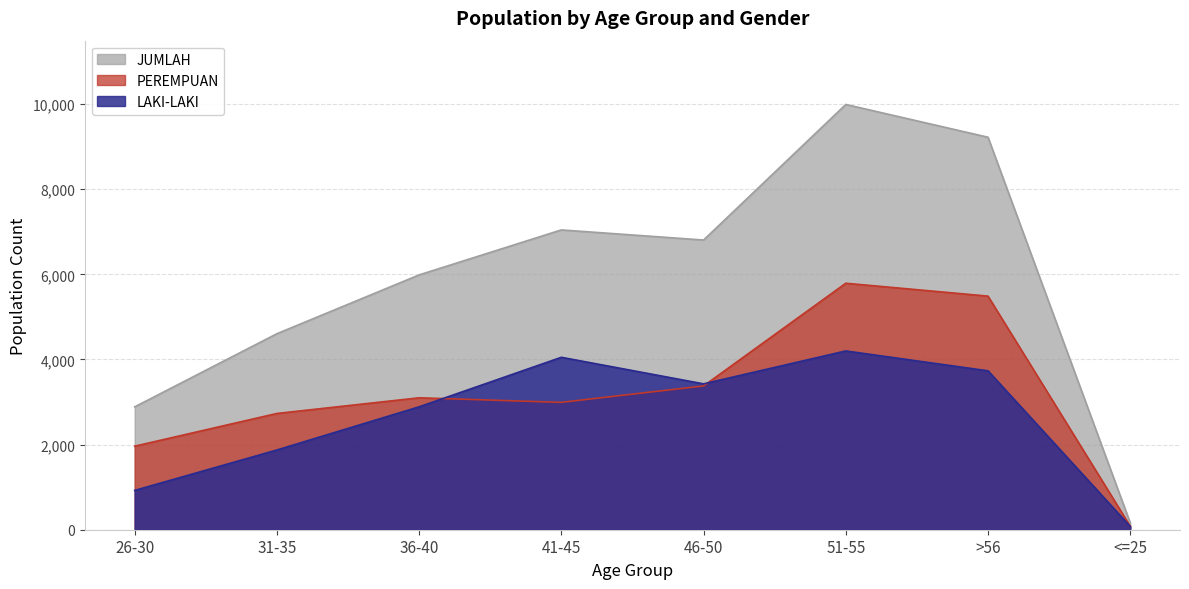

Rank the categories by LAKI-LAKI value from lowest to highest.

<=25, 26-30, 31-35, 36-40, 46-50, >56, 41-45, 51-55